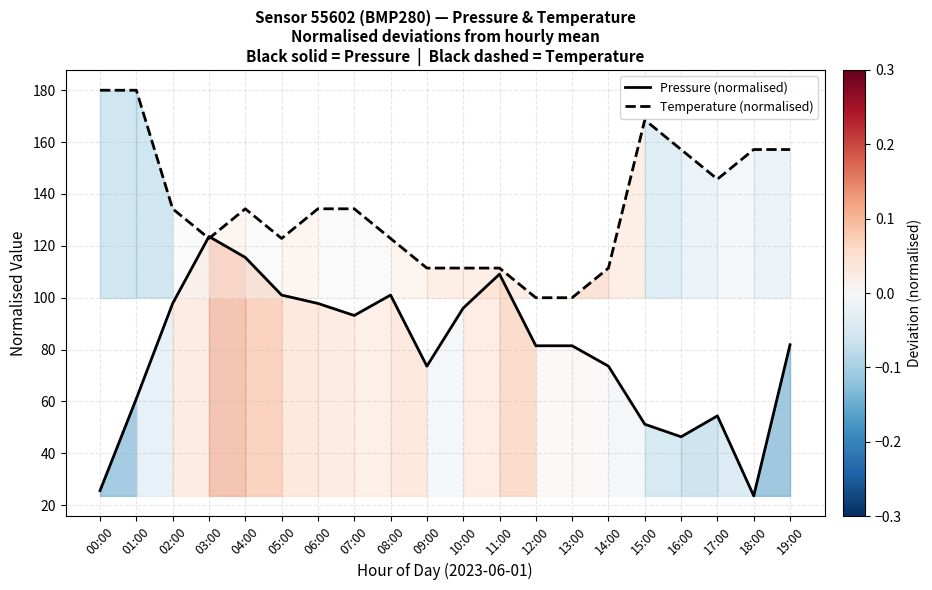

What are all the series names shown in the legend?

Pressure (normalised), Temperature (normalised)